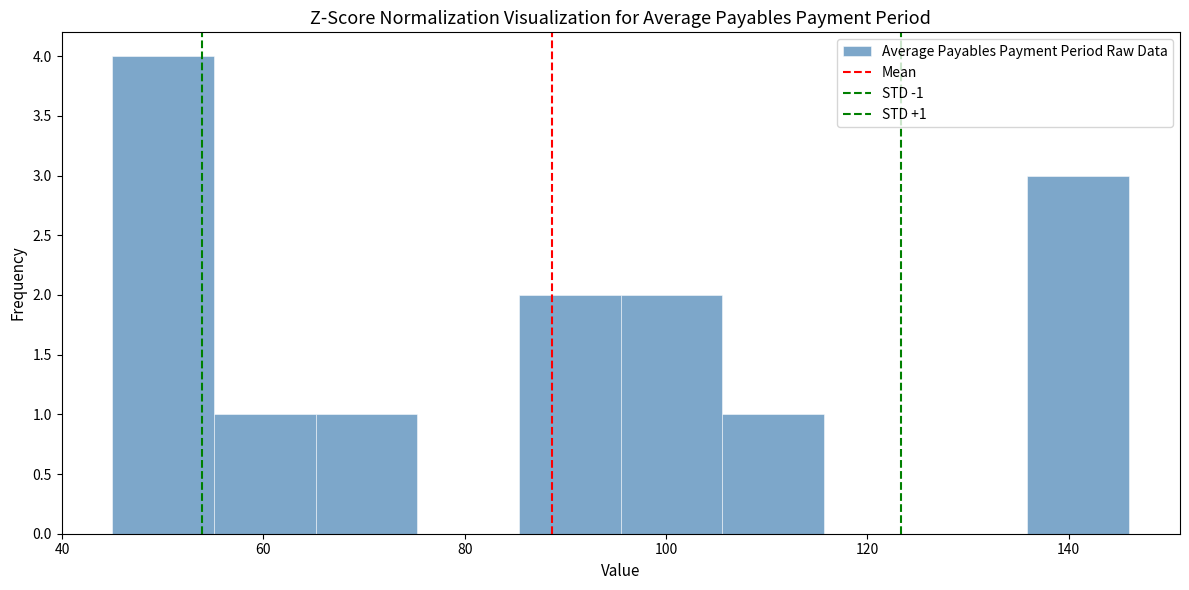

Over which range of the x-axis is the bar tallest?

46 to 56